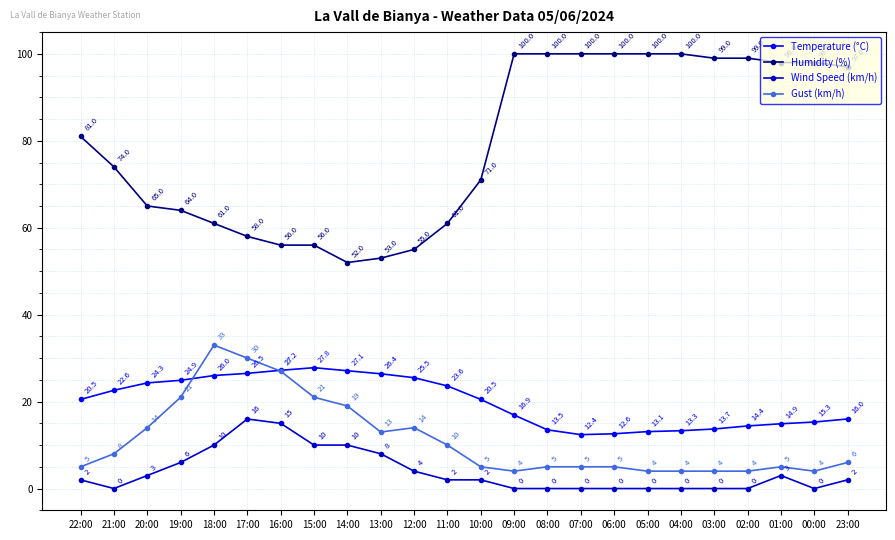

What are all the series names shown in the legend?

Temperature (°C), Humidity (%), Wind Speed (km/h), Gust (km/h)